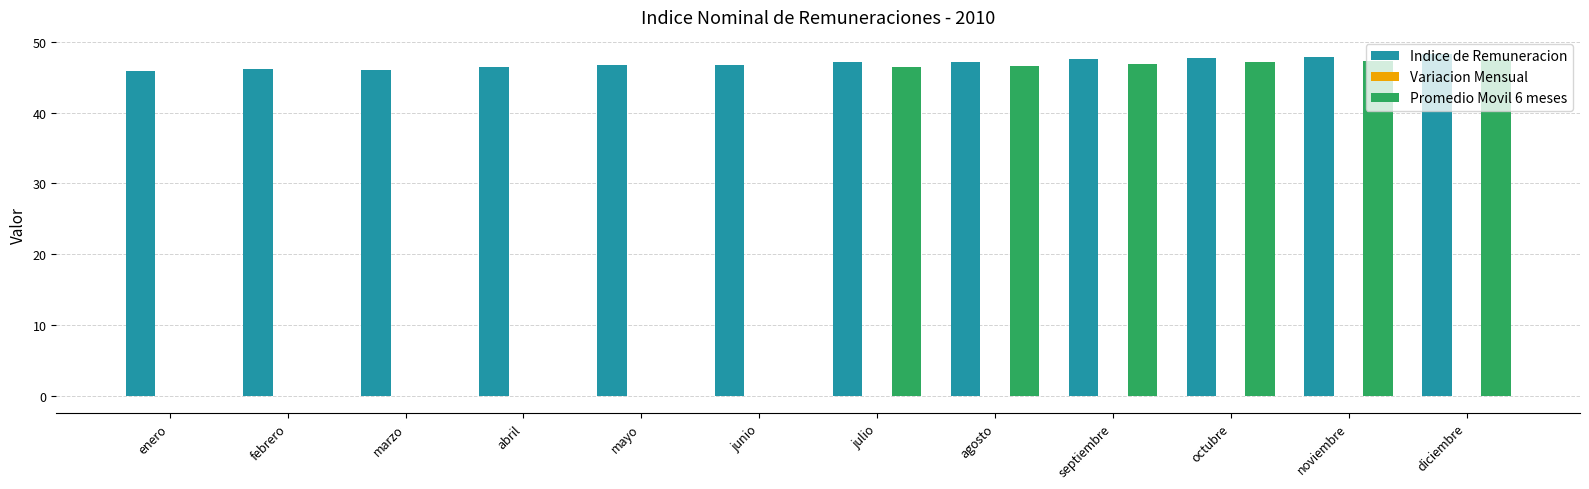

The Promedio Movil 6 meses series shows 46.6 at agosto. True or false?

True